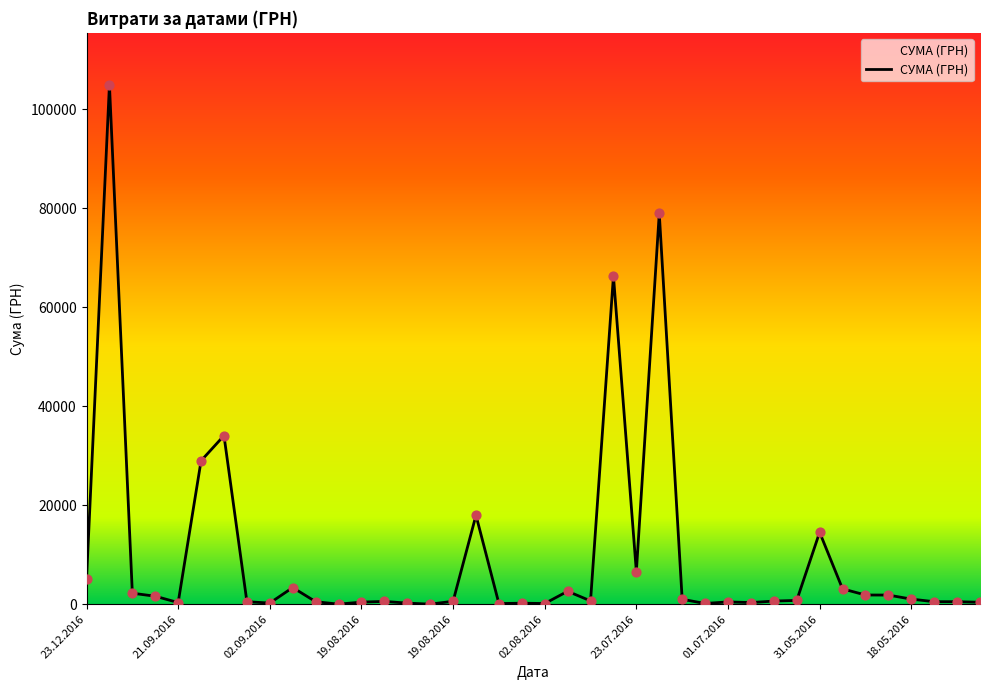

What is the difference between the maximum and minimum values?

104884.1